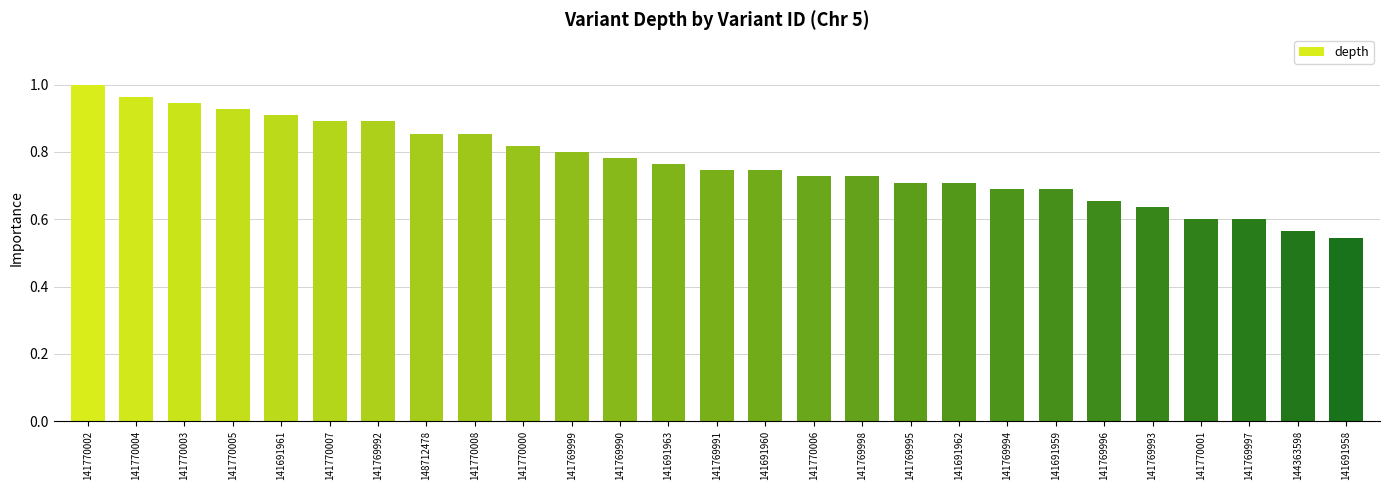

Which category has the highest value across all series?

141770002